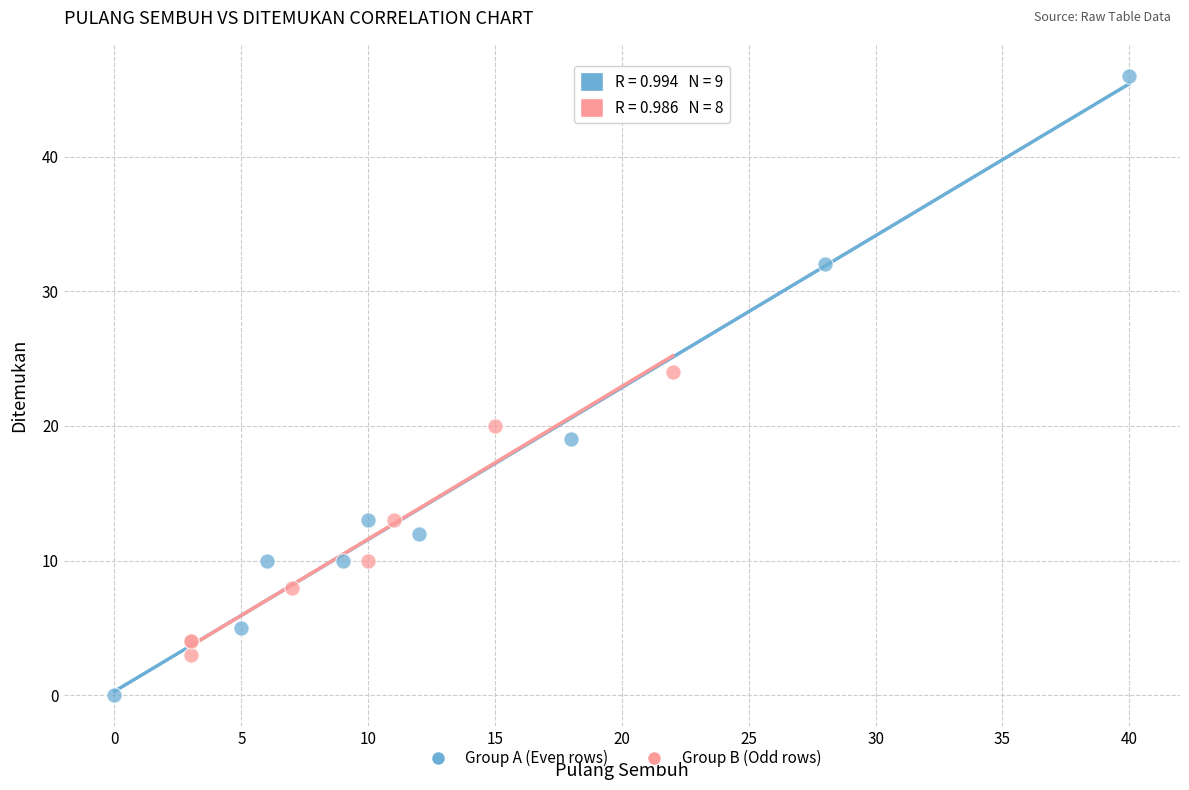

Which series contains the lowest Y value?

Group A (Even rows)